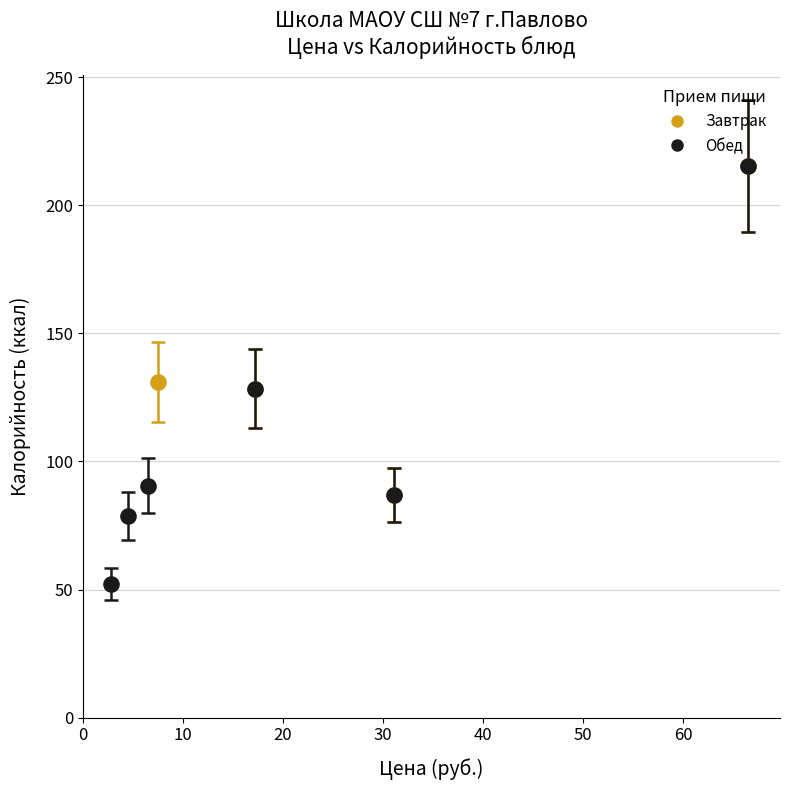

Which series contains the lowest Y value?

Обед